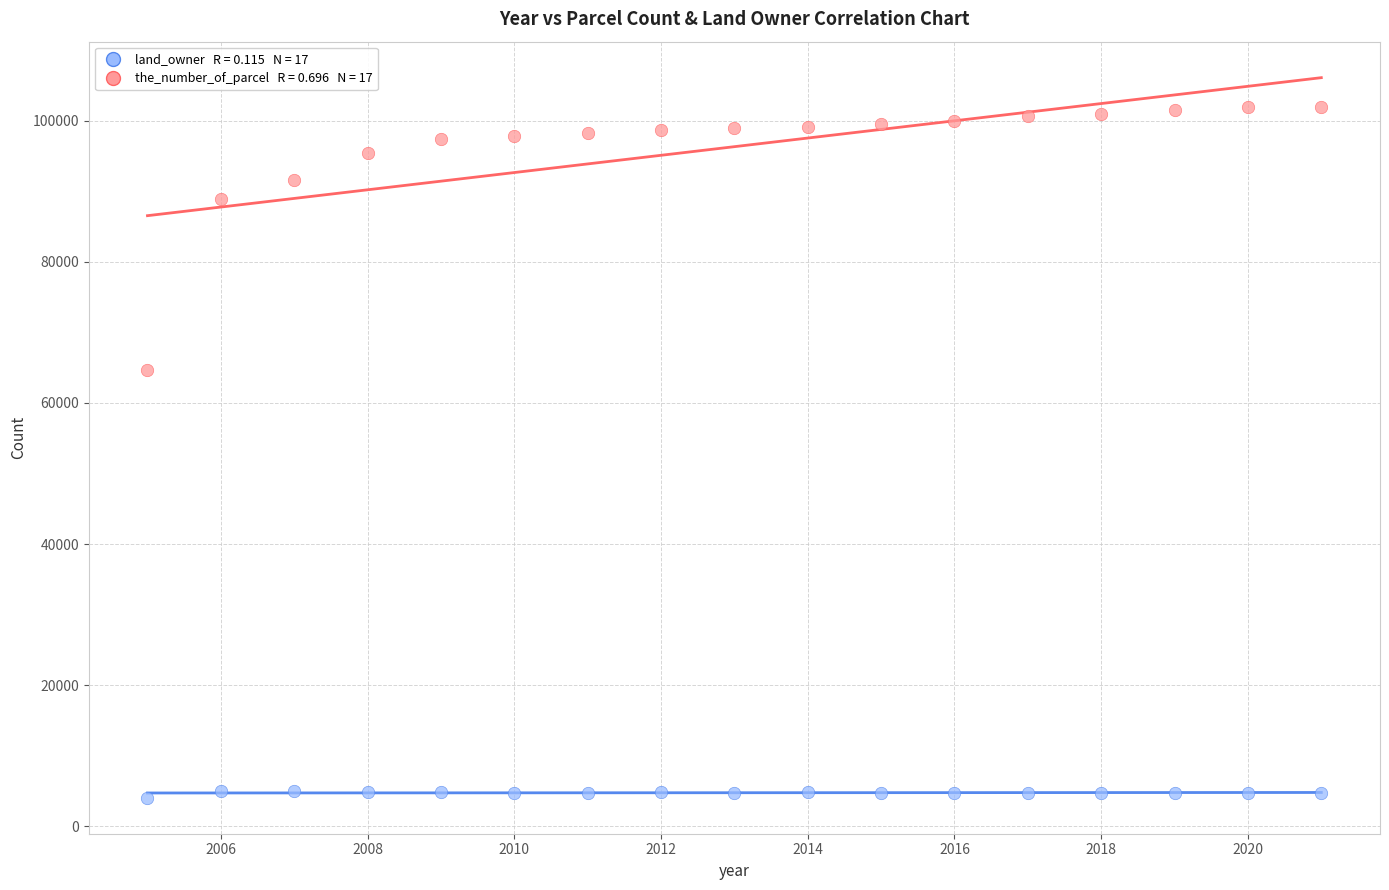

Across all series, what Y value is closest to 53025?

64707